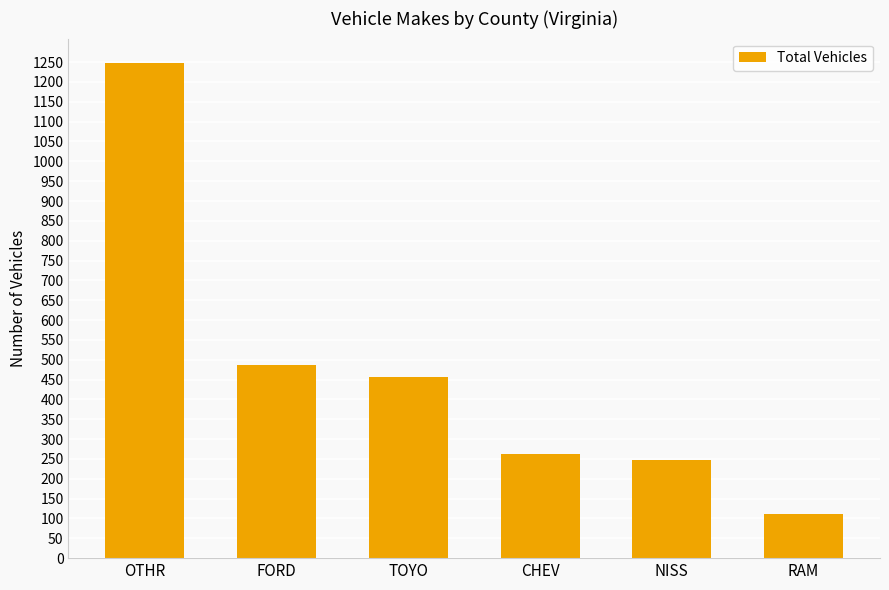

What is the ratio of the value at CHEV to the value at TOYO?

0.6